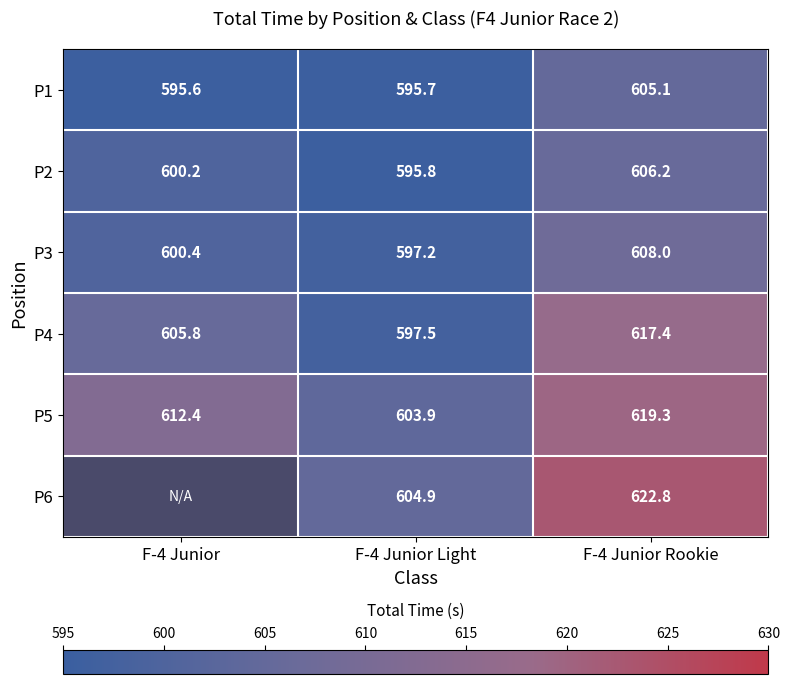

Which category has the lowest value in the P3 series?

F-4 Junior Light